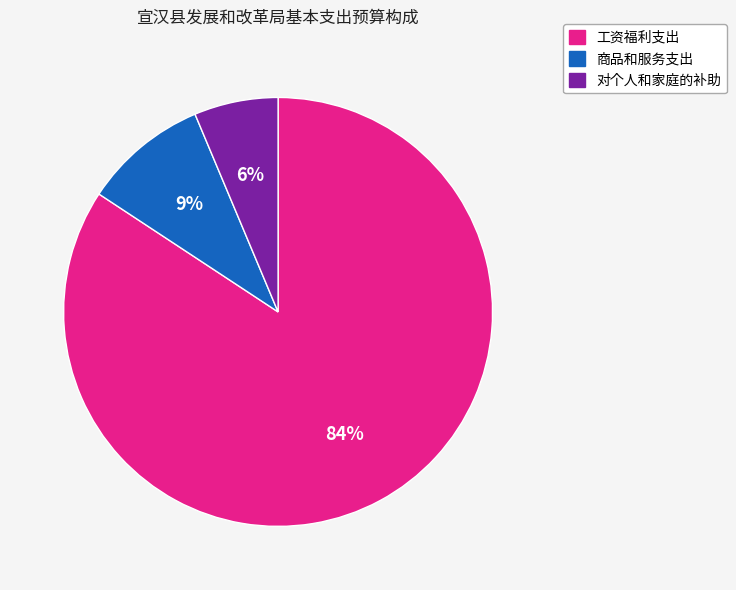

Is 对个人和家庭的补助 the majority of the pie?

No